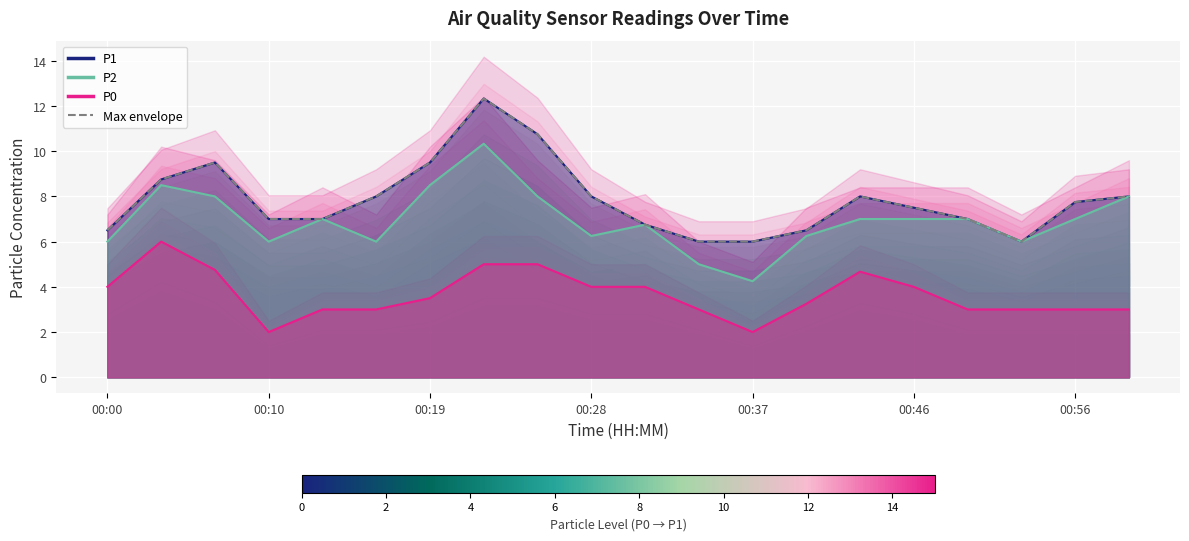

What is the ratio of the value at 7 to the value at 00:10?

1.4